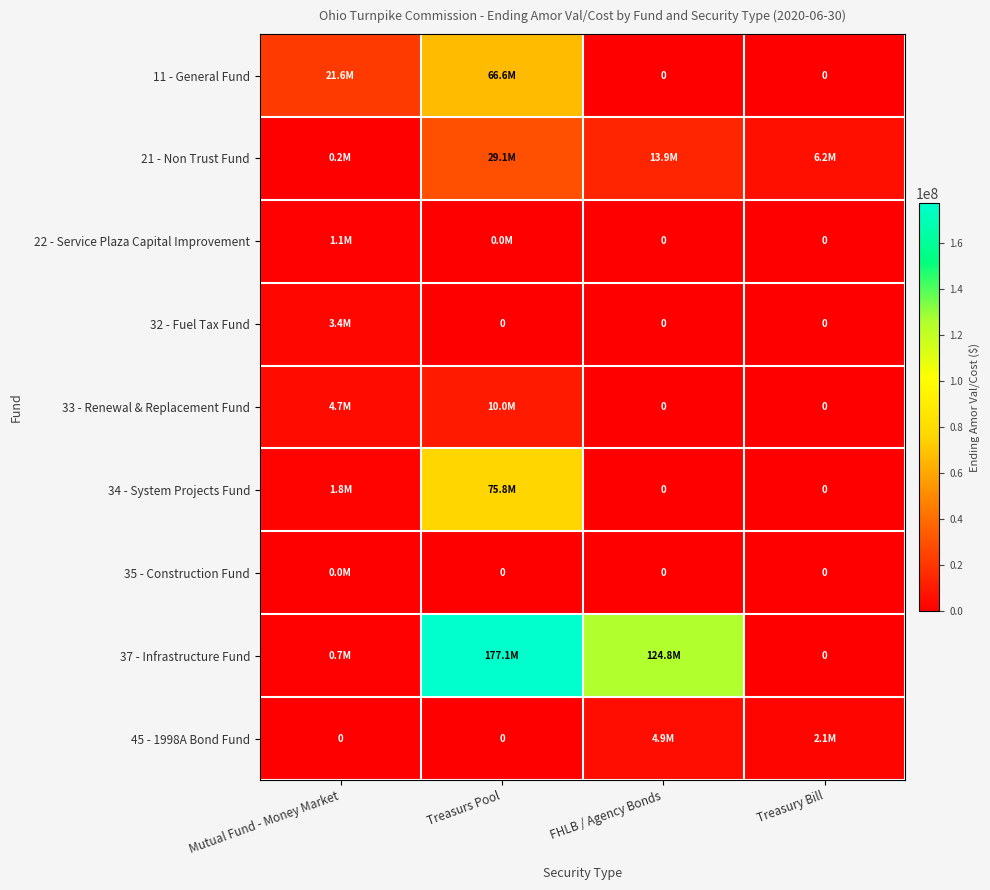

At which category does the chart reach its peak across all series?

Treasurs Pool